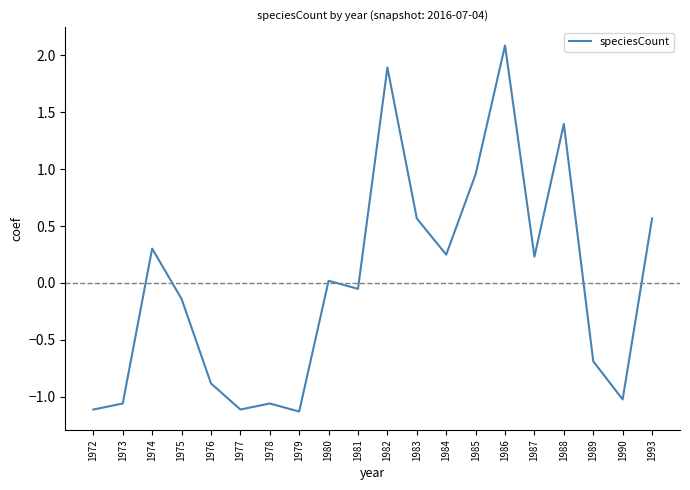

What is the difference between the second highest and minimum values?

3.0